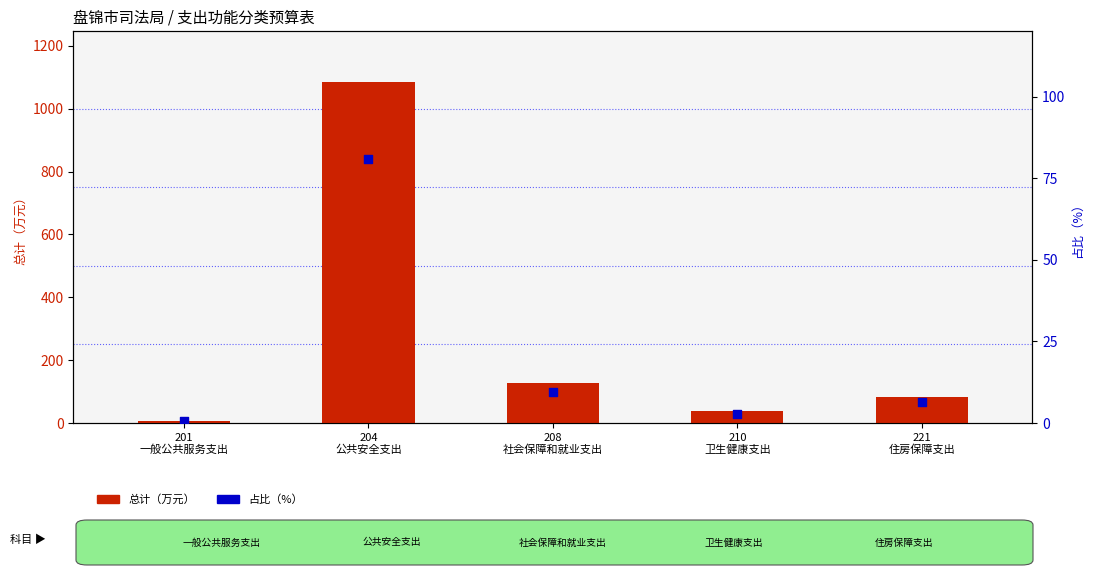

Is the value of 总计（万元） at 201
一般公共服务支出 greater than the value of 占比（%） at 204
公共安全支出?

No